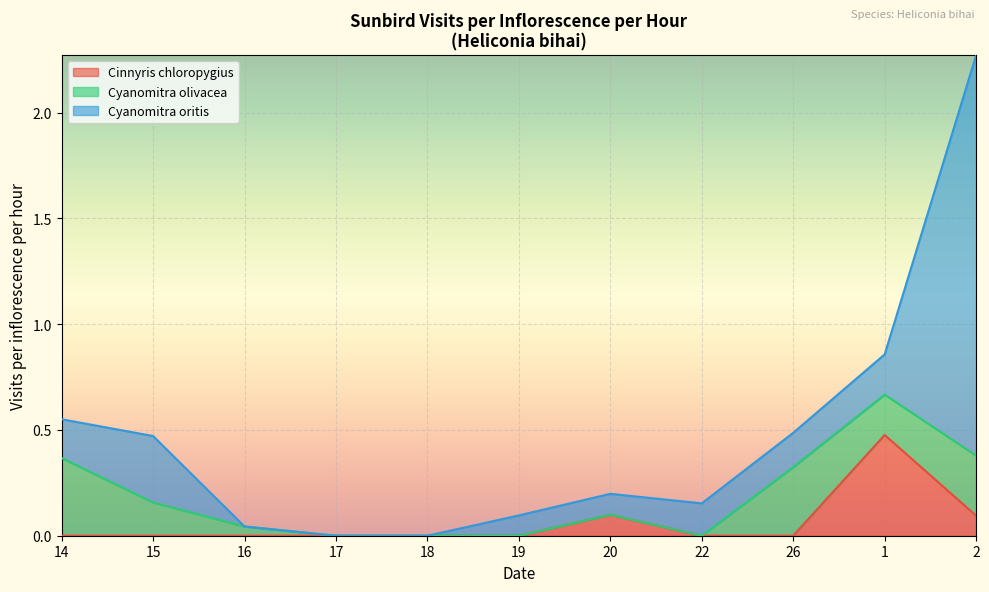

Where is Cyanomitra olivacea nearest to the value 0?

17